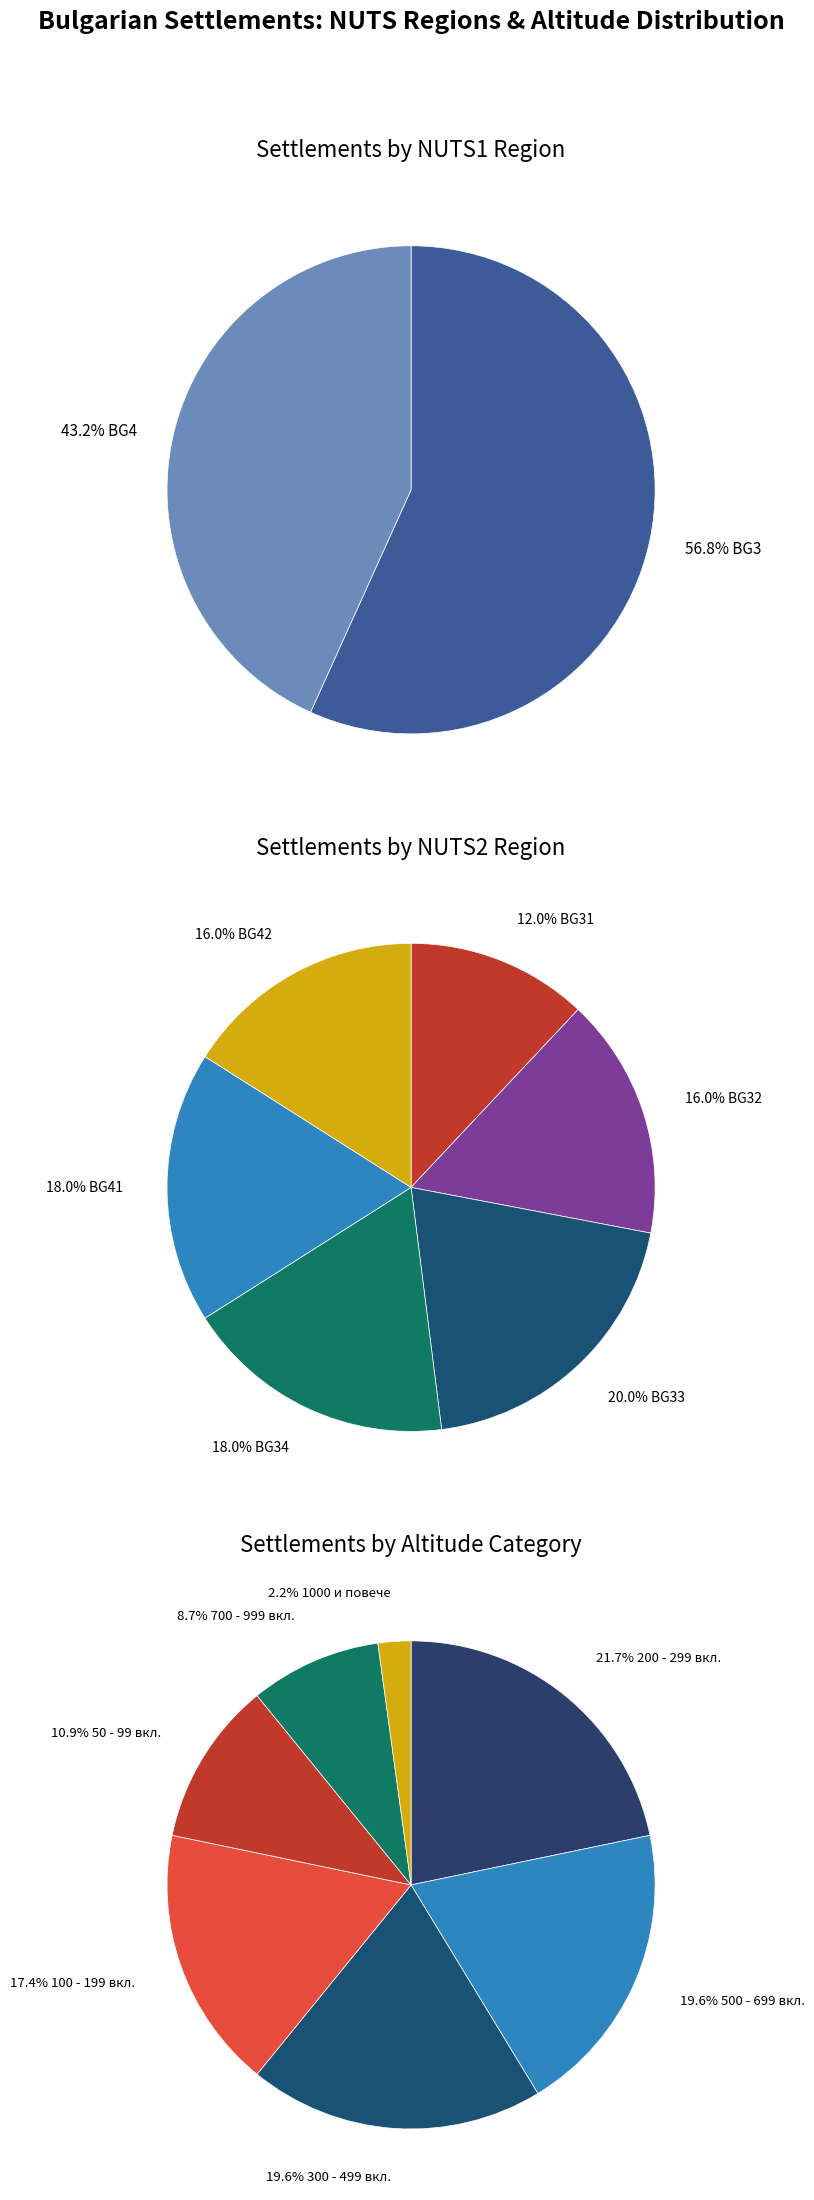

Combined, do BG34 and BG32 account for over 50%?

No